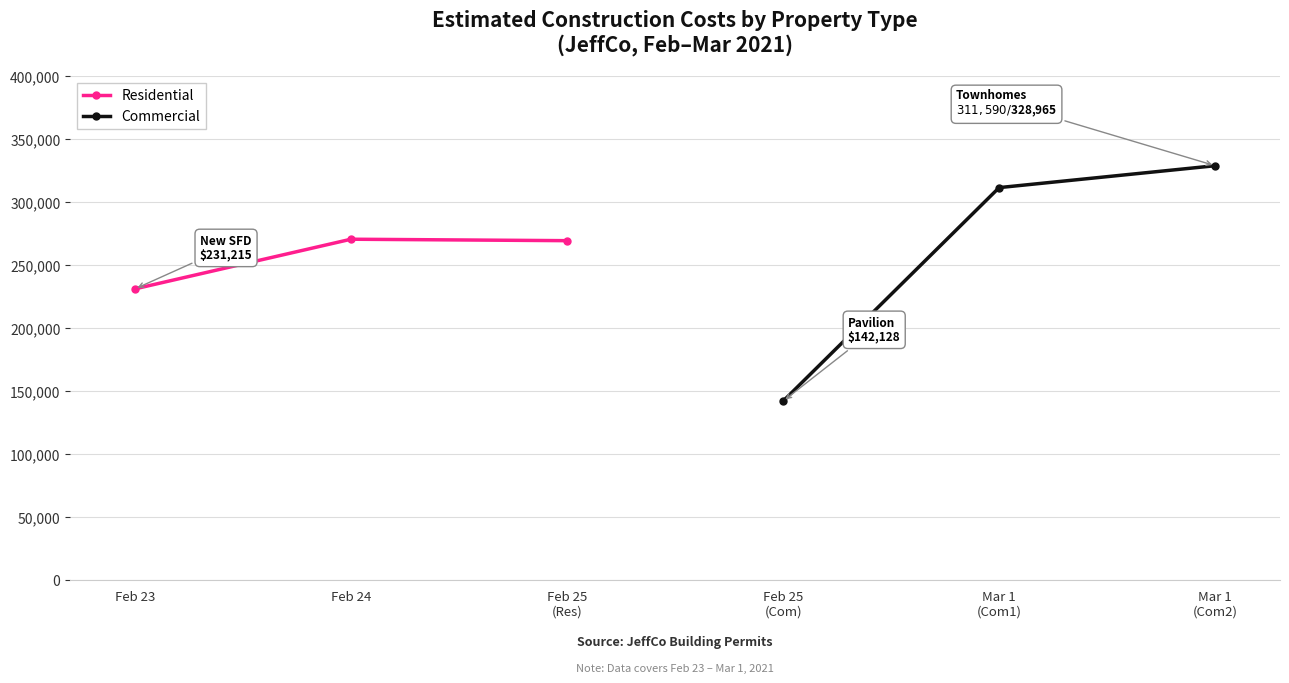

Reading left to right, extract all data points from this chart.

Residential: 231215	270630	269474
Commercial: 142128	311590	328965